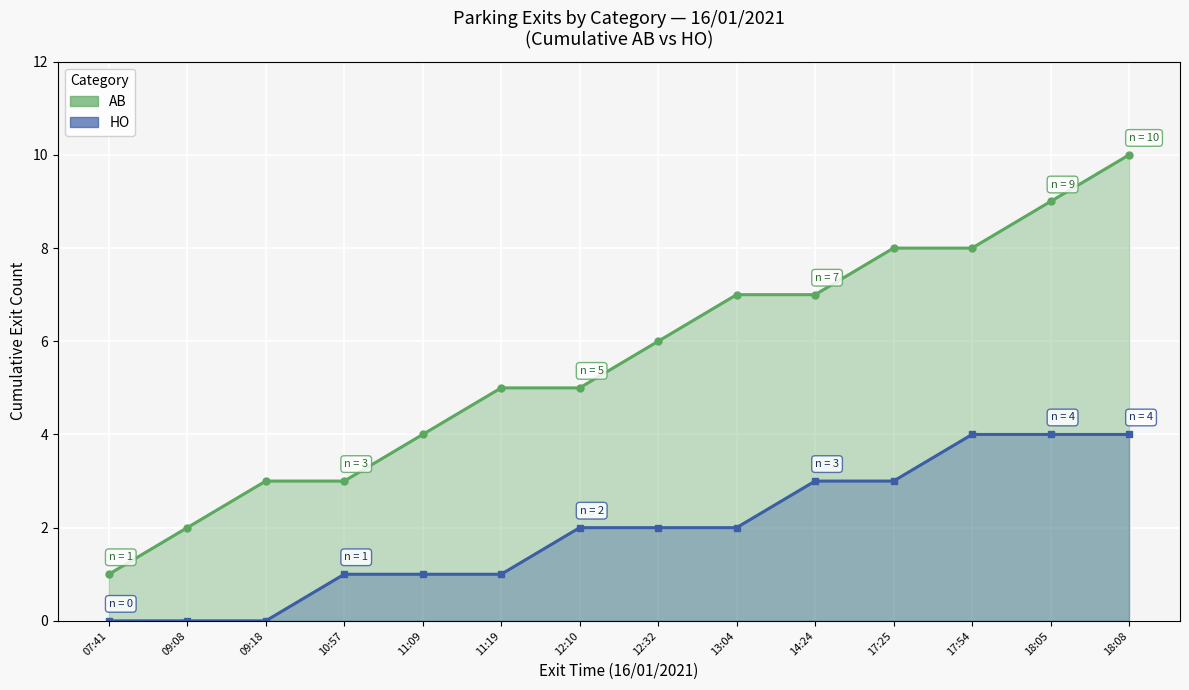

How many positive values does the HO series have?

11